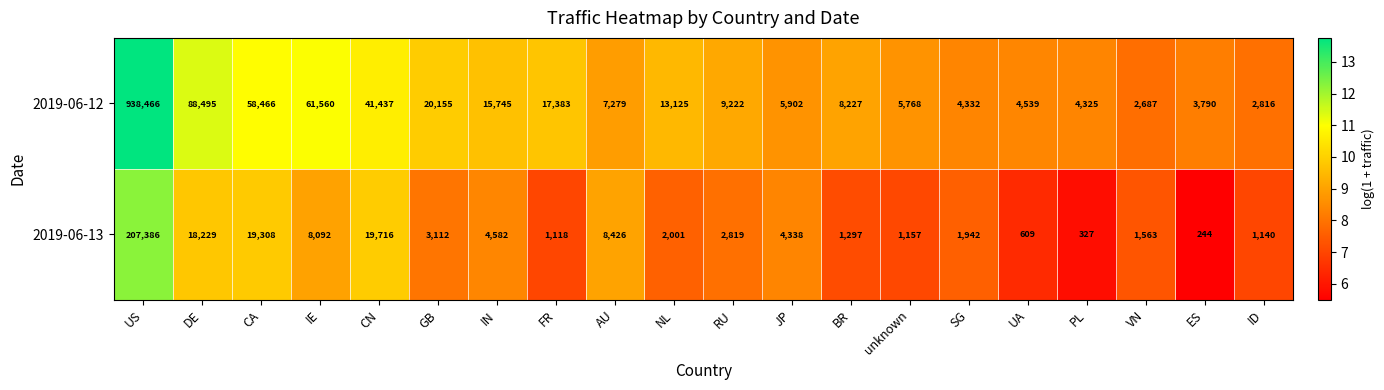

What is the sum of all 2019-06-12 values?

1313719